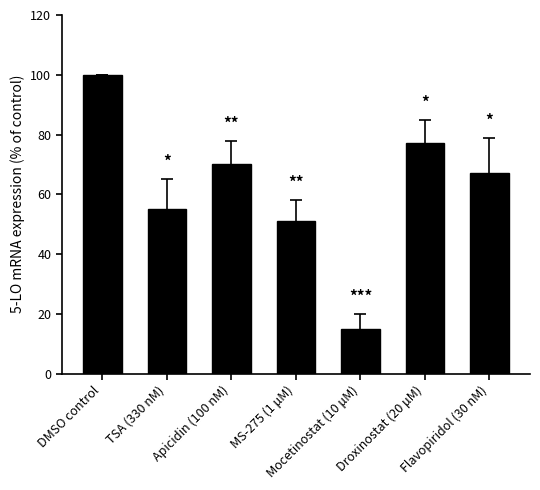

What is the approximate value at Droxinostat (20 μM)?

77